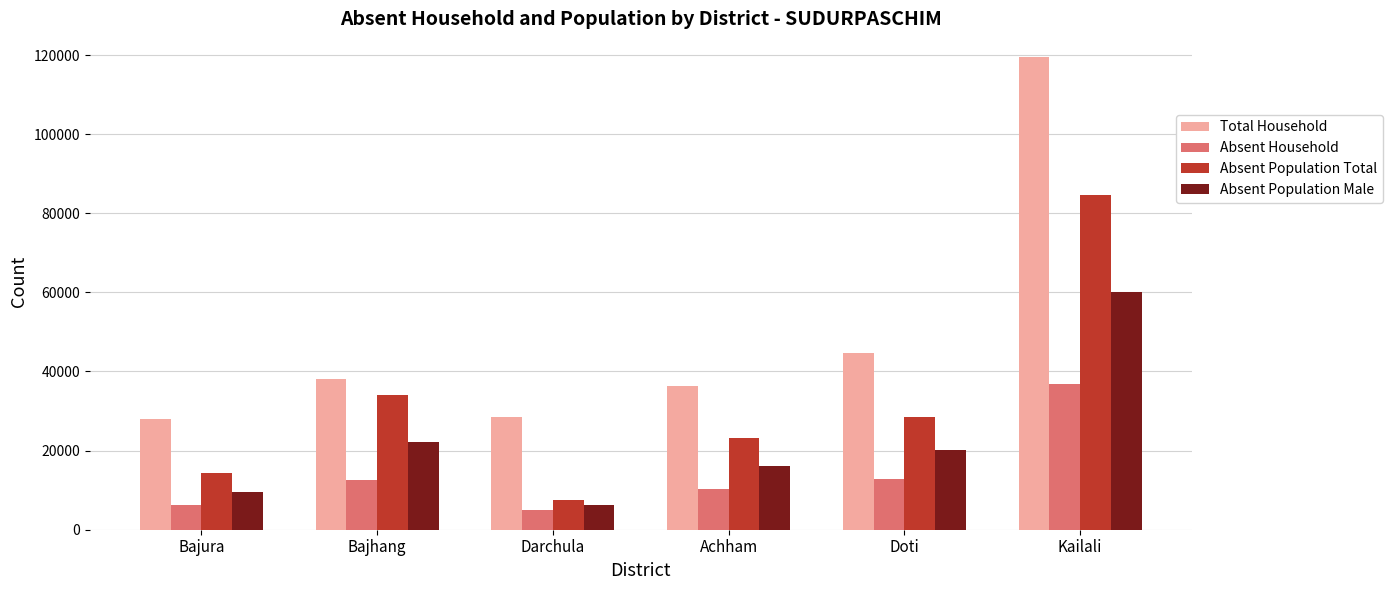

What position from the left is Doti?

5